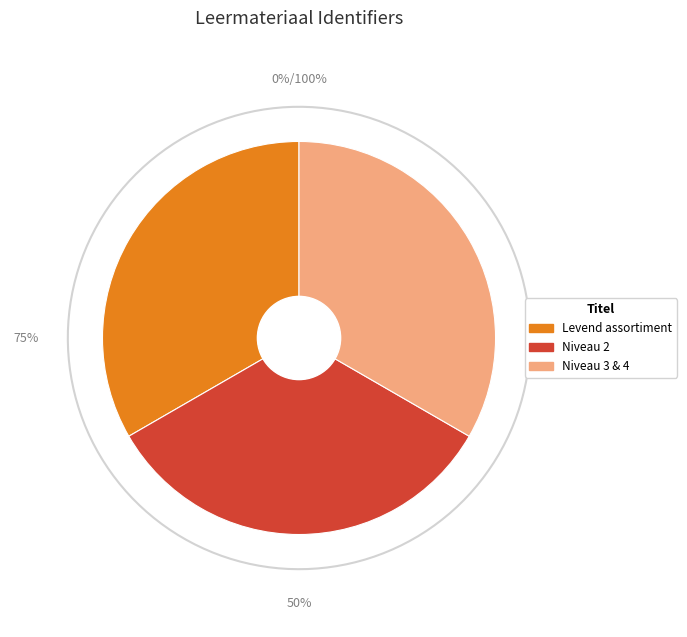

True or false: Niveau 3 & 4 accounts for 33% of the total.

True